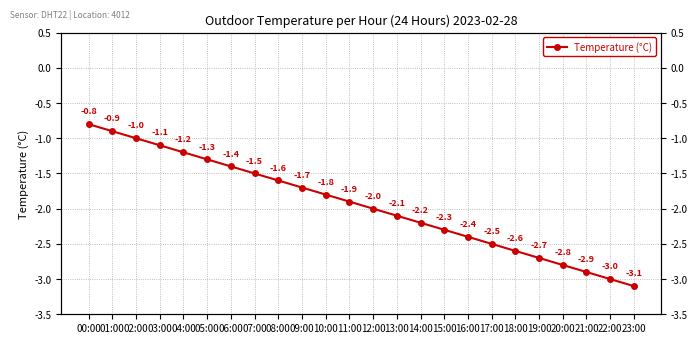

Is it true that the value at 23:00 is -1.2?

False